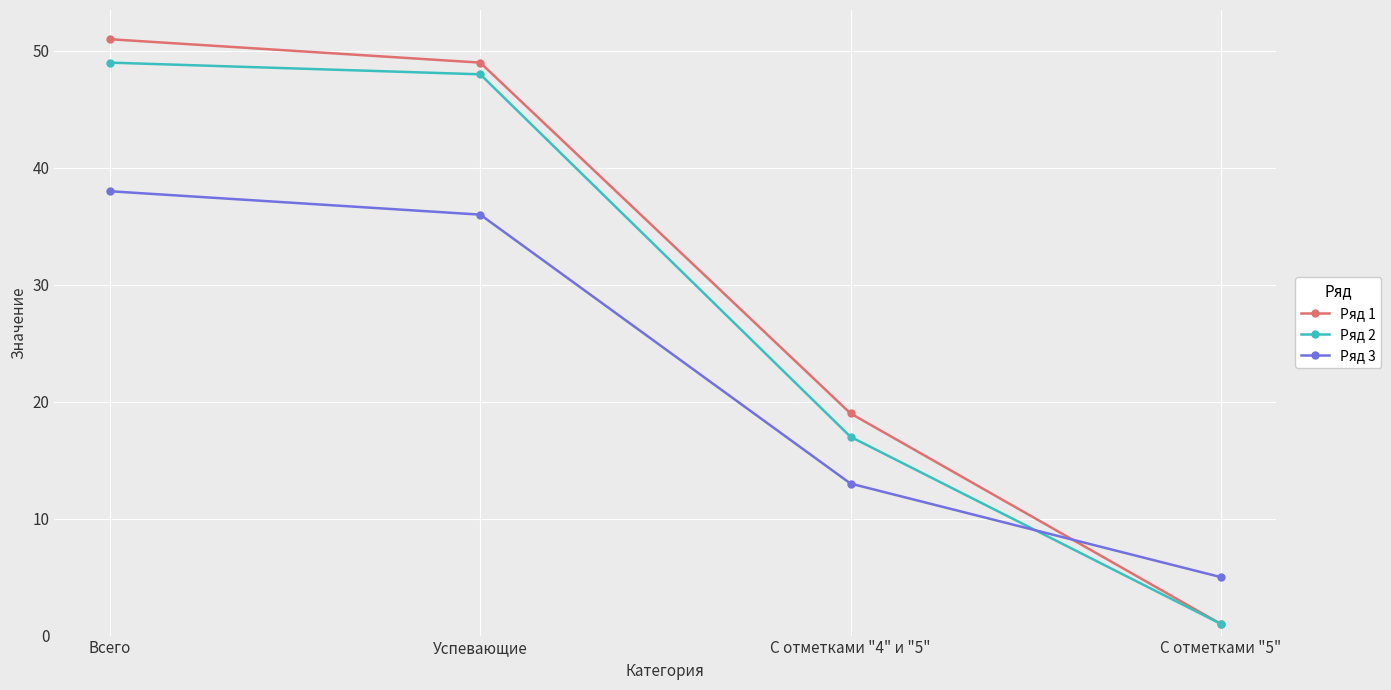

True or false: Ряд 2 has a value of 17 at С отметками "4" и "5".

True